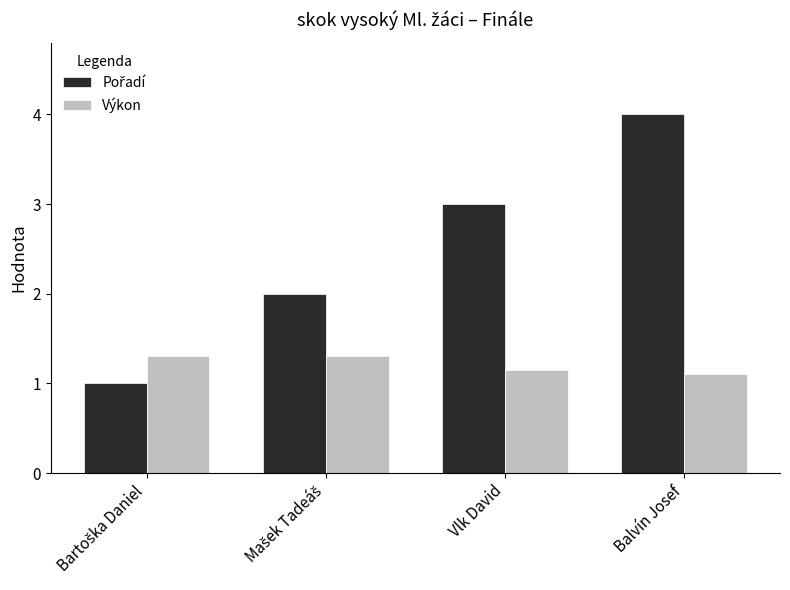

At which category is the sum across all series the highest?

Balvín Josef